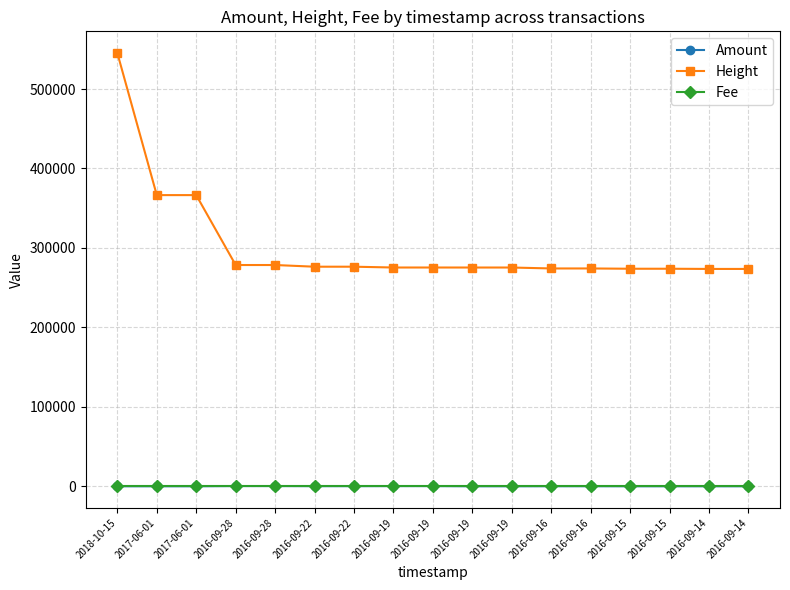

What is the sum of the Height values at 2016-09-19 and 2016-09-19?

550668.0